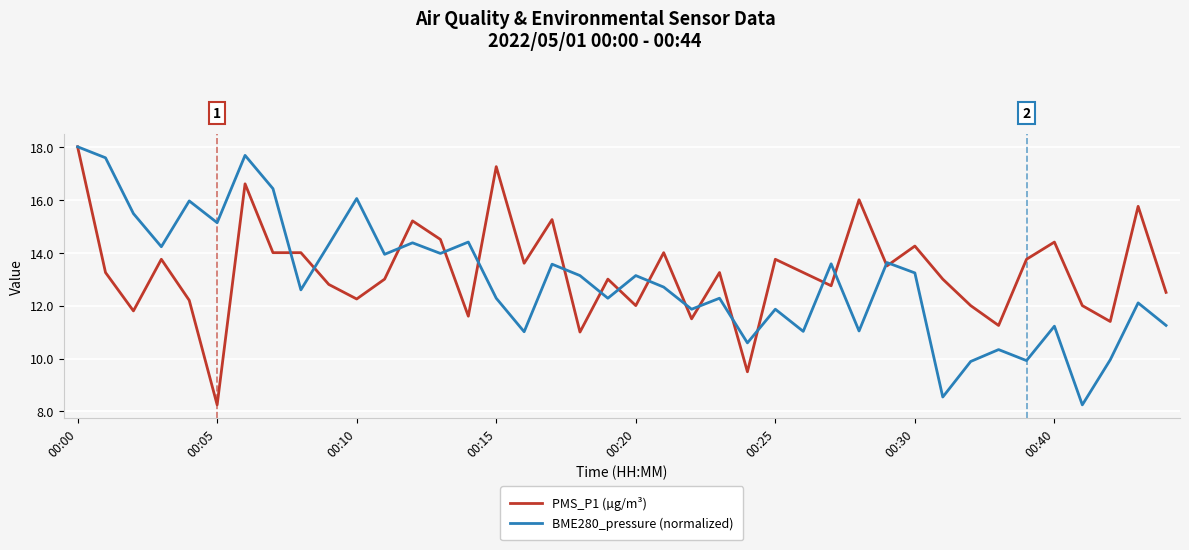

What is the maximum value shown in the chart?

18.0